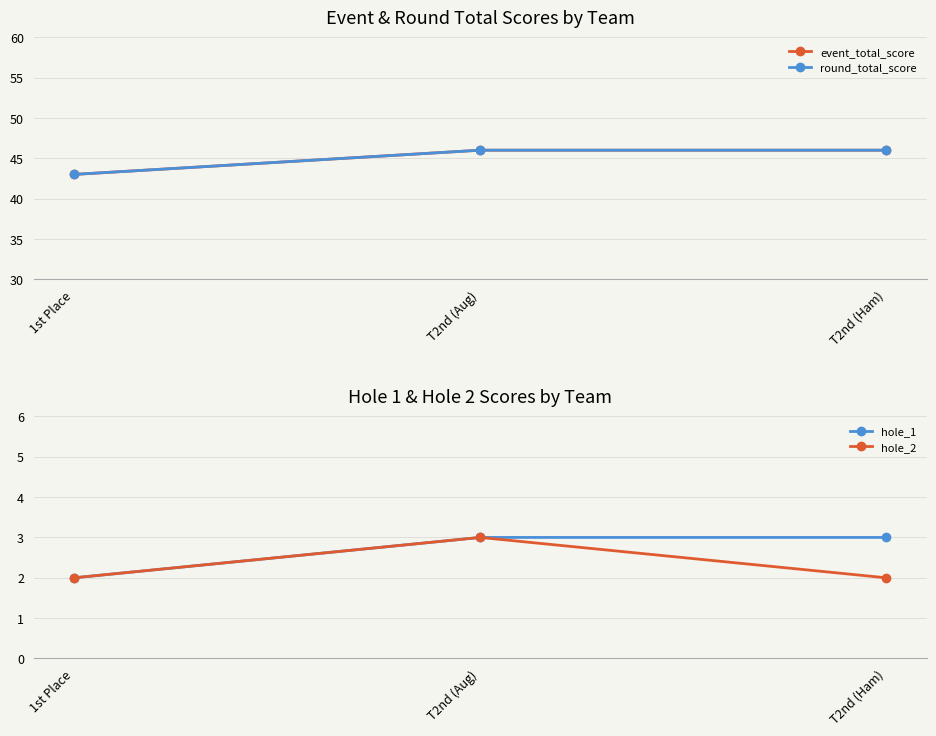

Which series has the largest total across all categories?

event_total_score